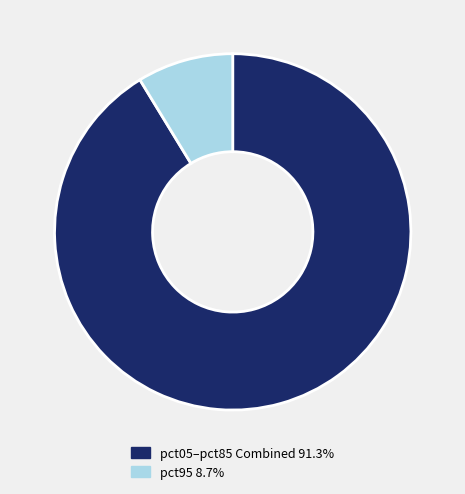

Combined, do pct95 8.7% and pct05–pct85 Combined 91.3% account for over 50%?

Yes